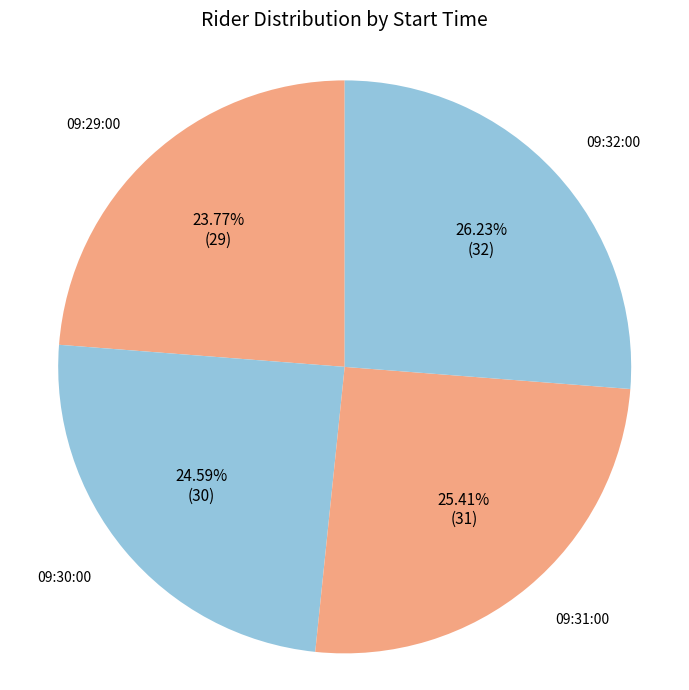

What percentage is the 09:32:00 slice, to the nearest percent?

26%